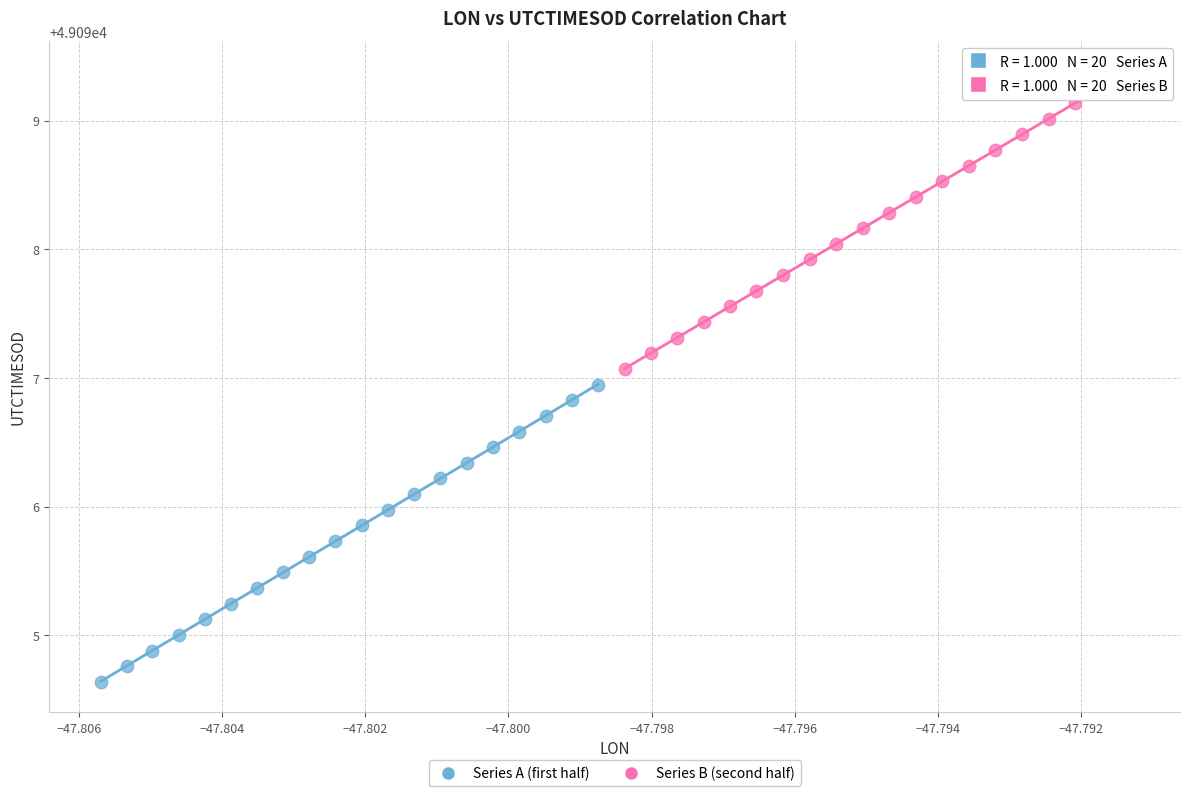

Which series has the widest spread of Y values?

Series A (first half)